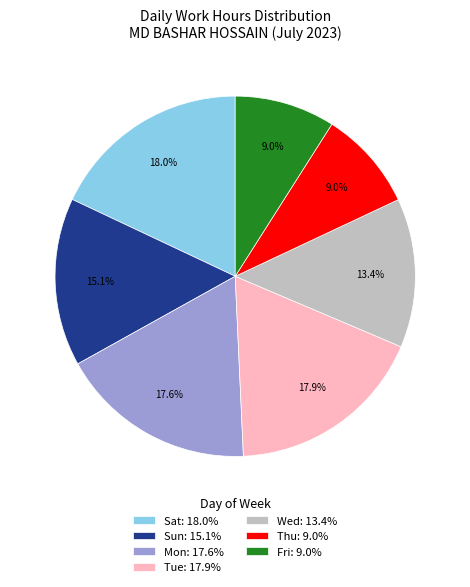

What is the ratio of the value at Wed: 13.4% to the value at Thu: 9.0%?

1.5